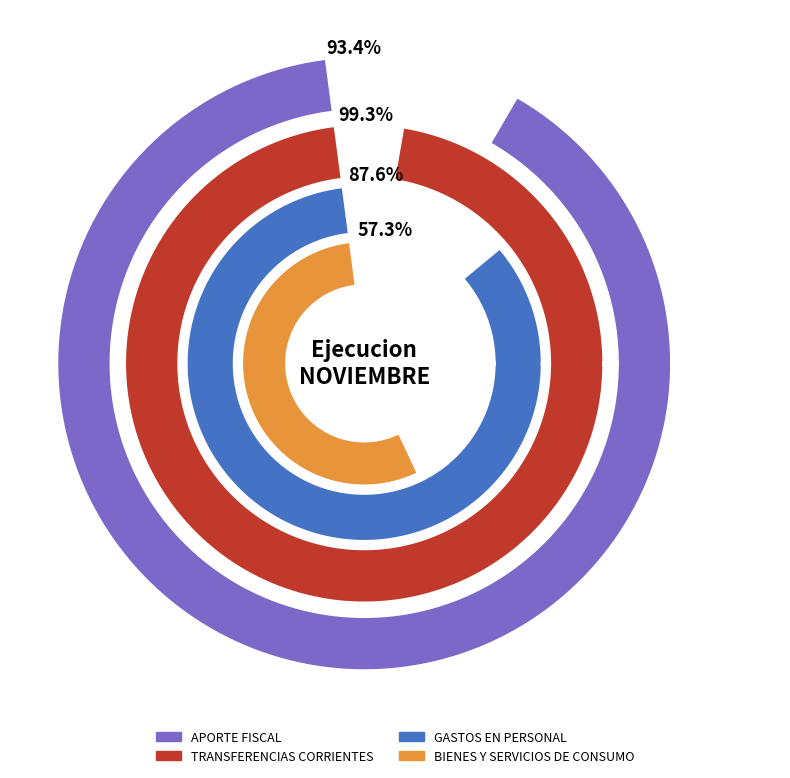

How many segments does this pie chart have?

4